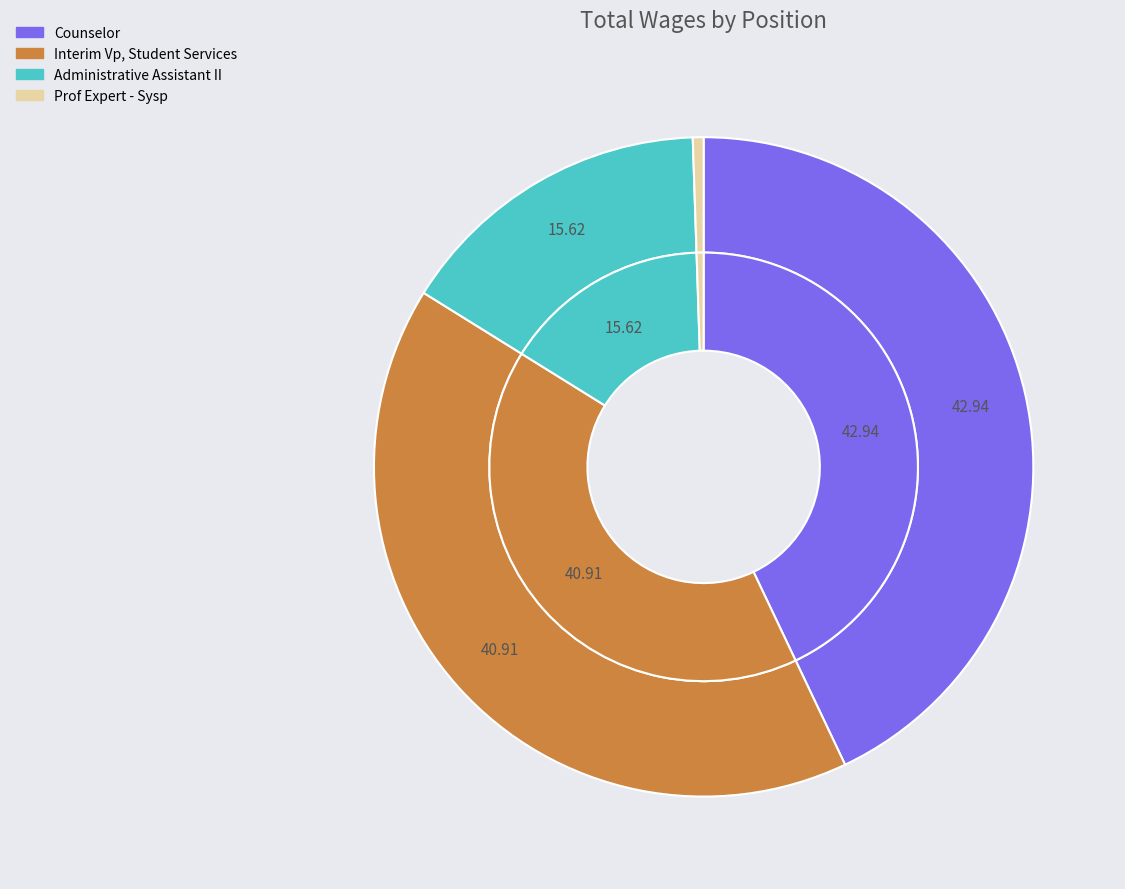

Count the number of slices in the pie.

4